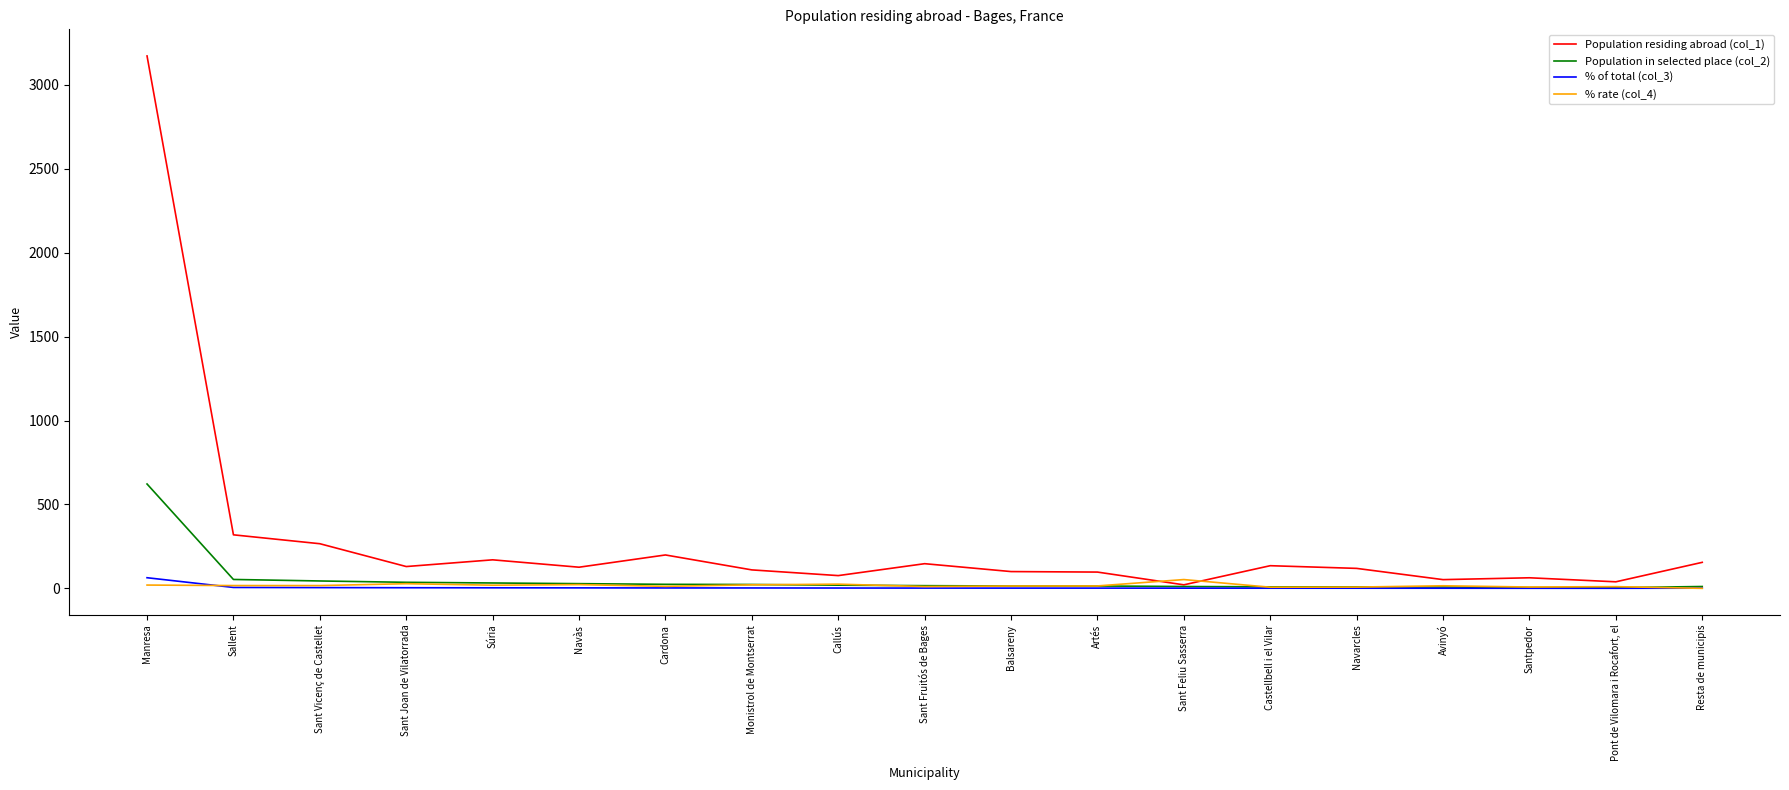

What is the difference between the Population in selected place (col_2) values at Navarcles and Sant Fruitós de Bages?

7.0